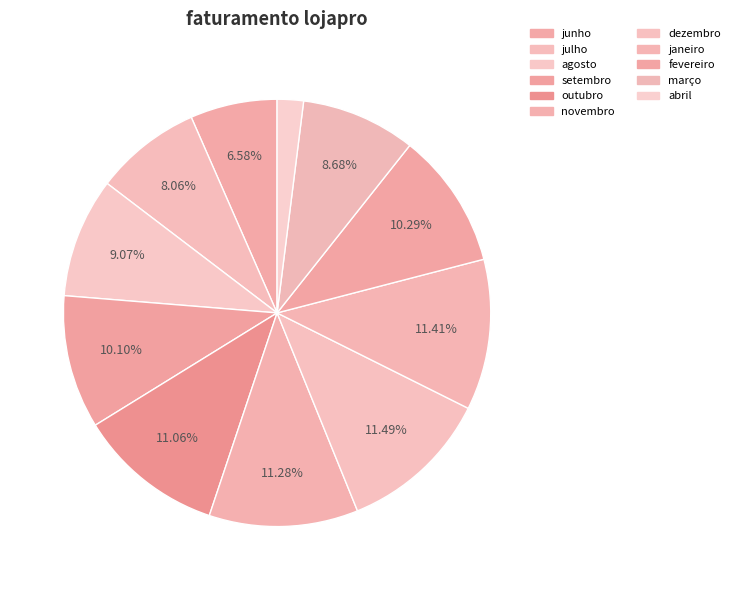

Is there a majority slice in this chart?

No